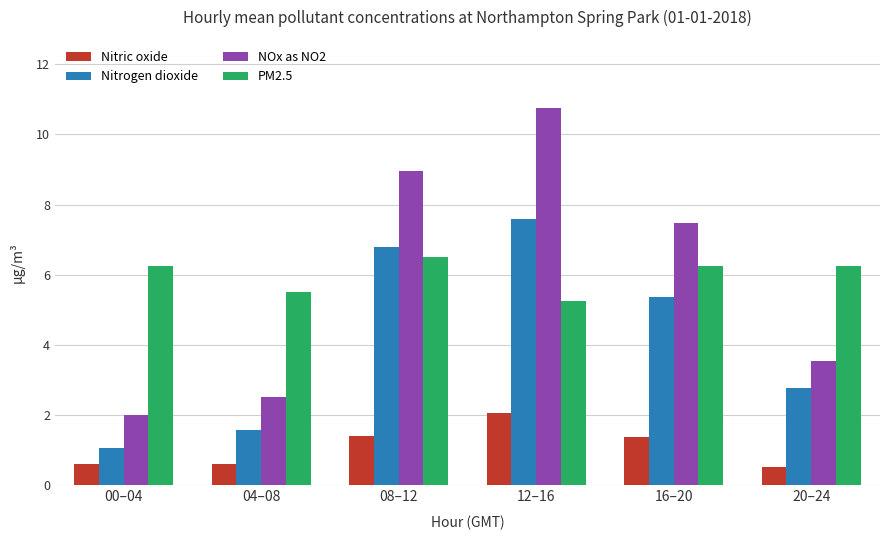

Rank the series by their maximum value, from lowest to highest.

Nitric oxide, PM2.5, Nitrogen dioxide, NOx as NO2